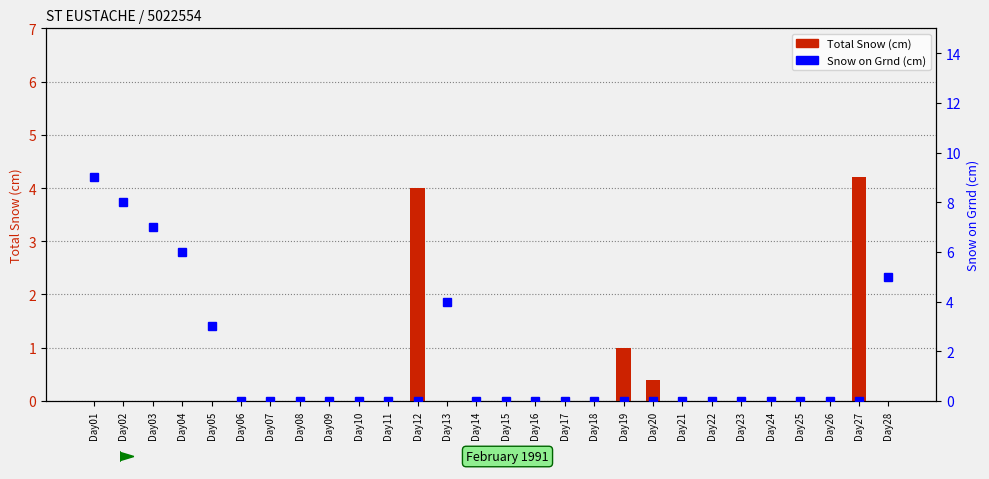

Is it true that Total Snow (cm) equals 1.3 at Day10?

False